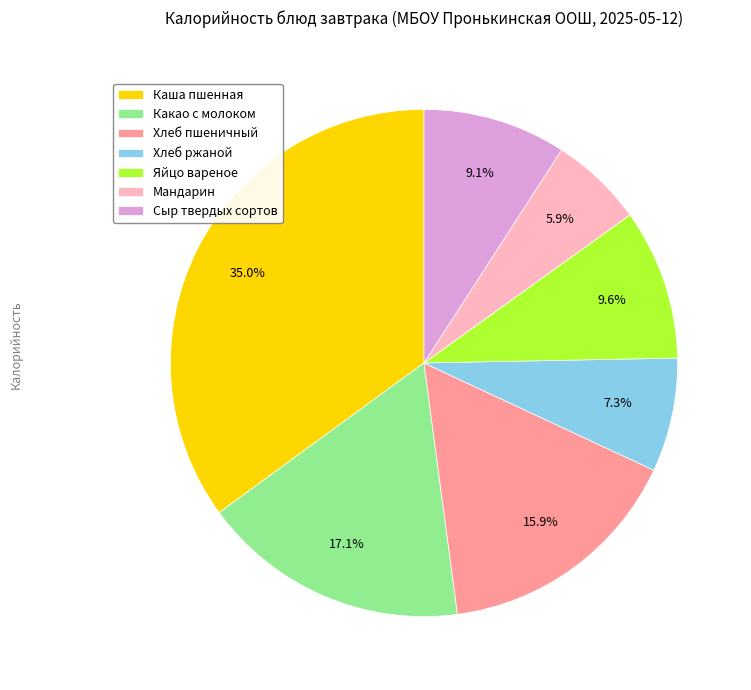

Does Хлеб ржаной represent more than half of the total?

No